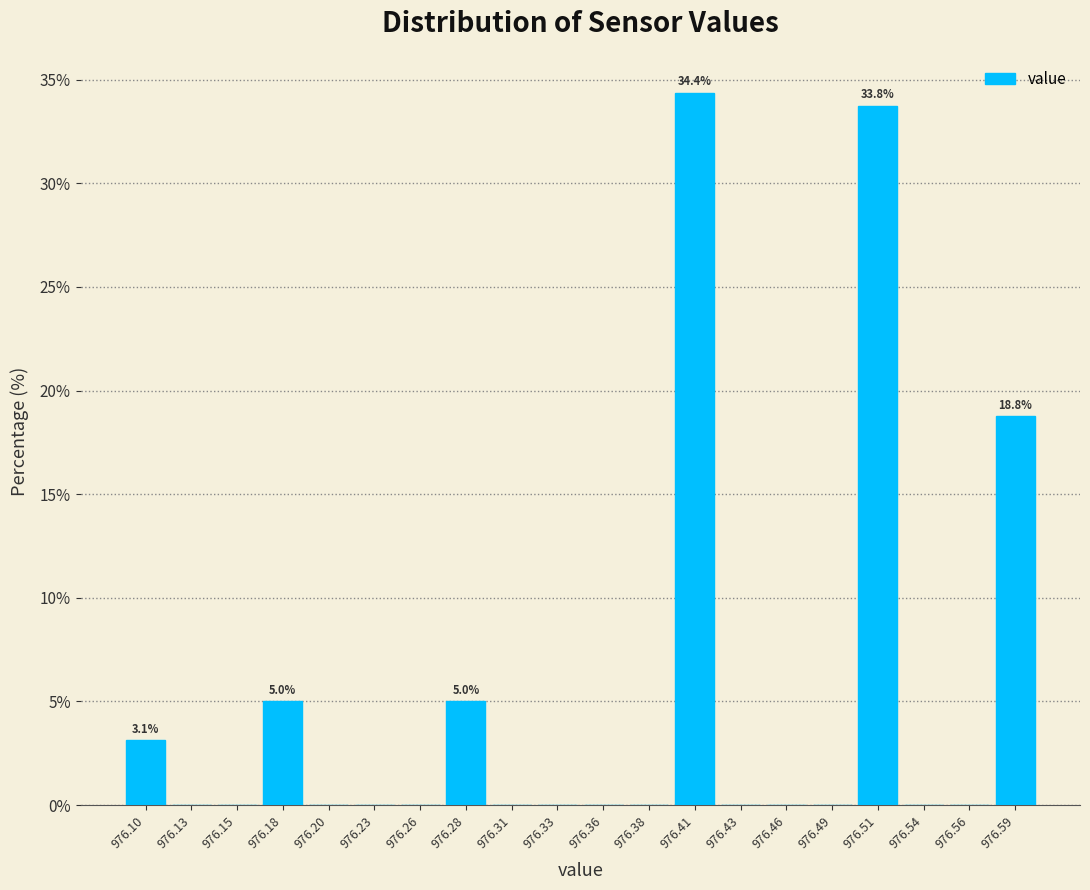

Which range on the x-axis has the tallest bar?

976.395 to 976.420